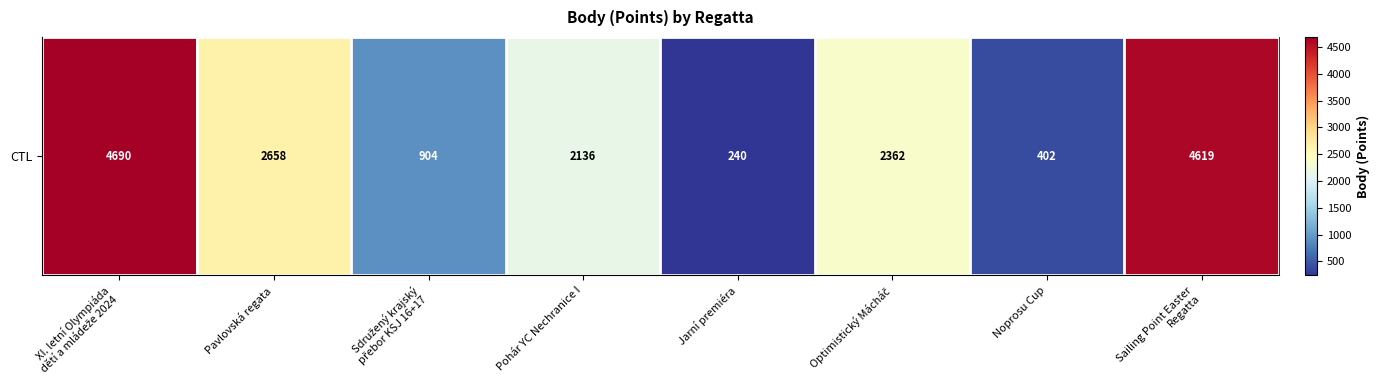

How many data points does each series have?

8